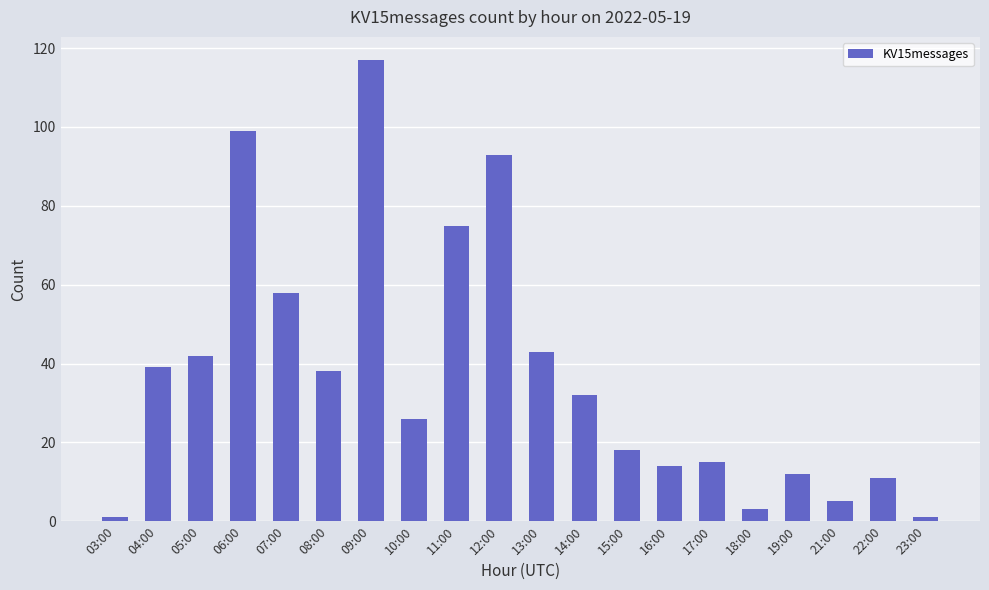

Reading left to right, list all the values displayed in this chart.

1	39	42	99	58	38	117	26	75	93	43	32	18	14	15	3	12	5	11	1